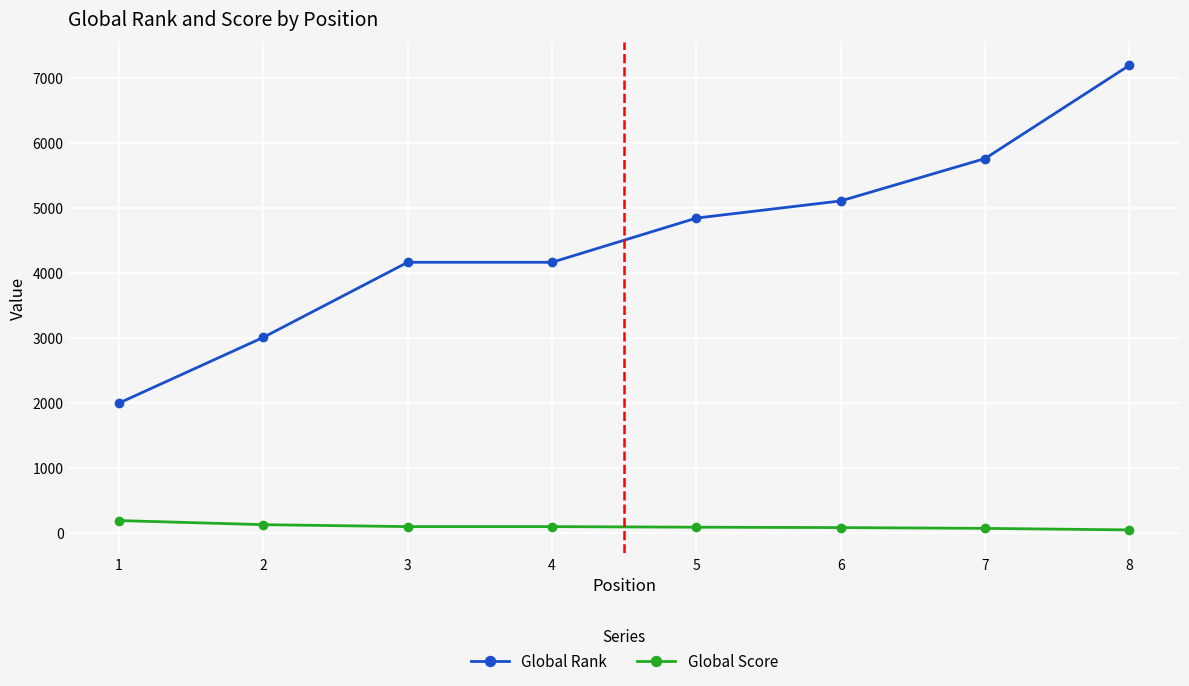

The Global Rank series shows 7193 at 8. True or false?

True